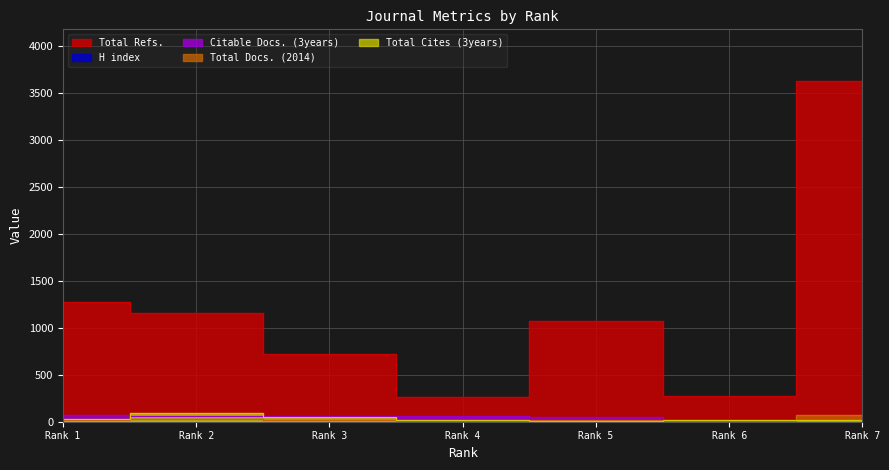

At which category does Total Docs. (2014) reach its first local peak?

Rank 2